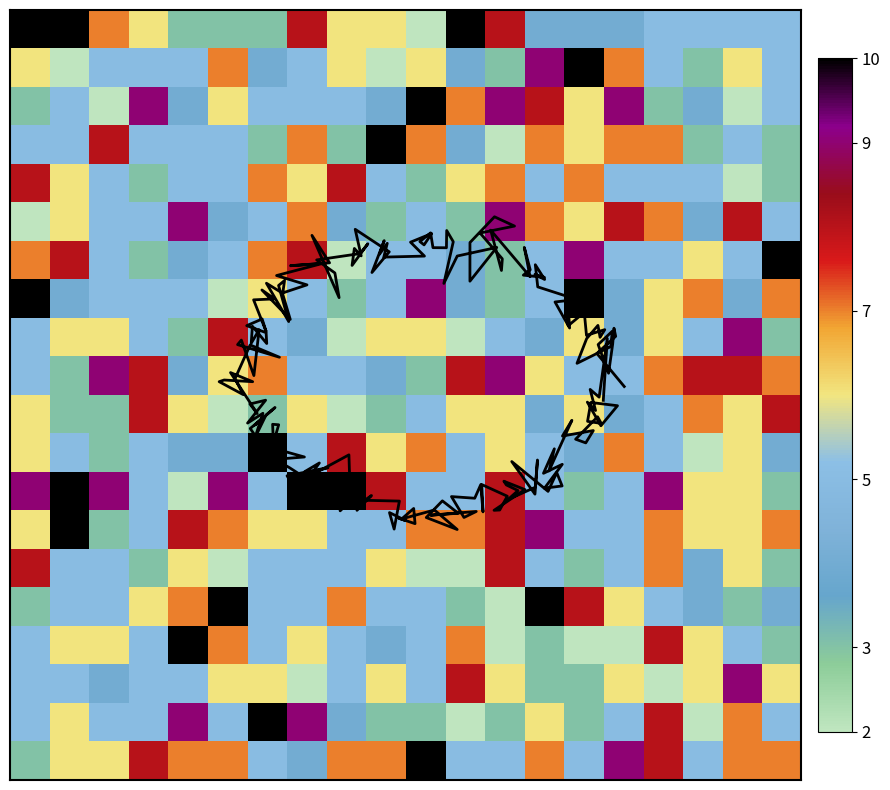

At which category is the sum across all series the highest?

16